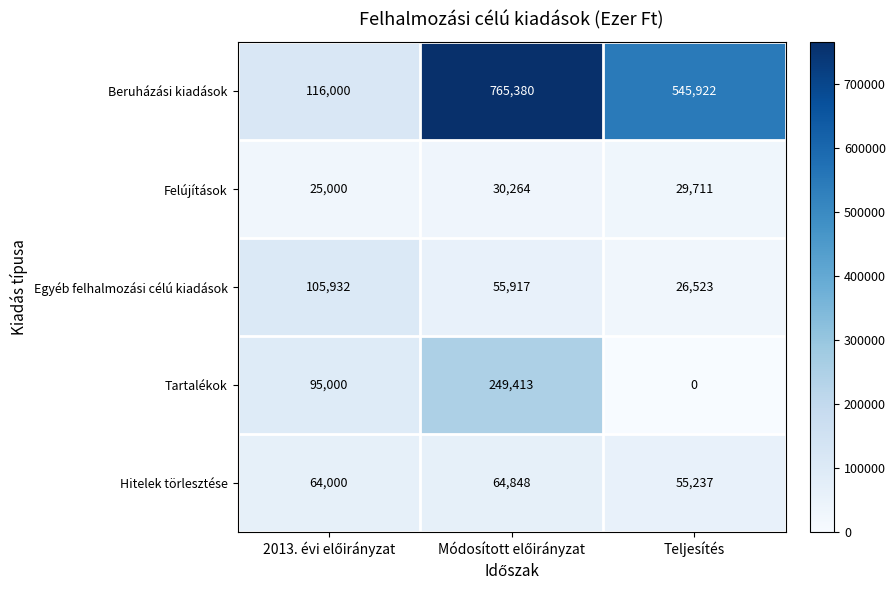

Reading left to right, list all the values displayed in this chart.

Beruházási kiadások: 116000	765380	545922
Felújítások: 25000	30264	29711
Egyéb felhalmozási célú kiadások: 105932	55917	26523
Tartalékok: 95000	249413	0
Hitelek törlesztése: 64000	64848	55237